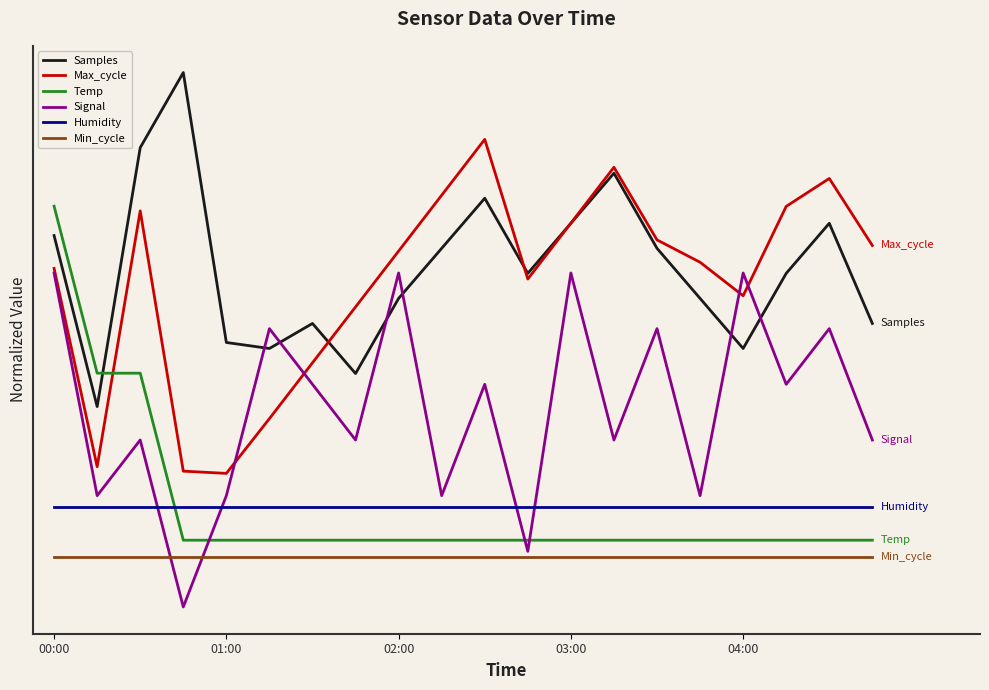

Does the chart have visible grid lines?

No